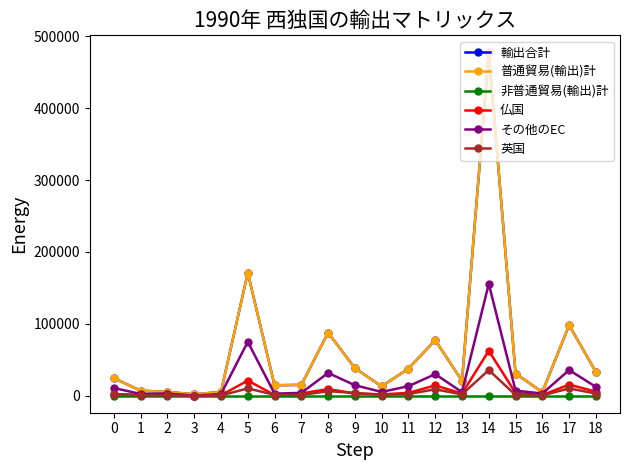

True or false: 輸出合計 and 英国 intersect in this chart.

False